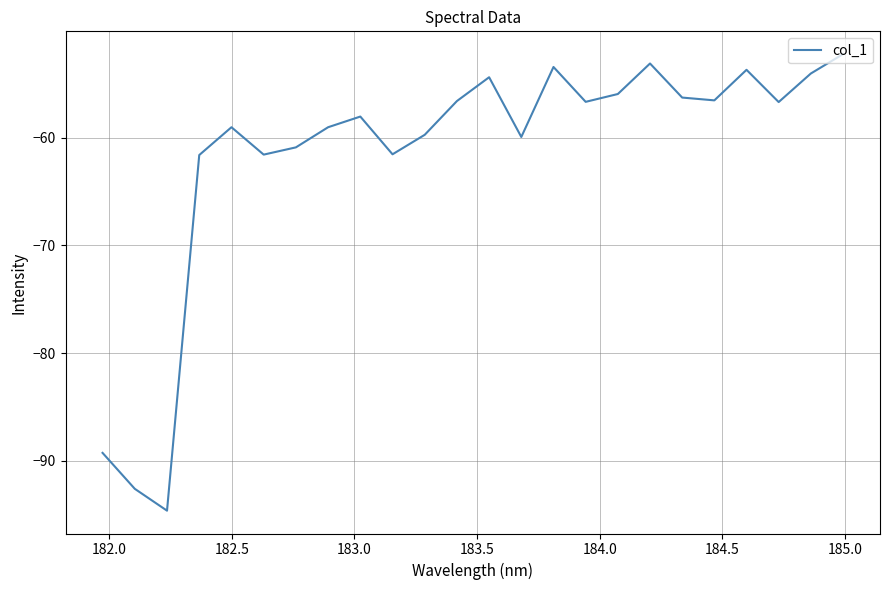

What is the sum of all values?

-1477.6